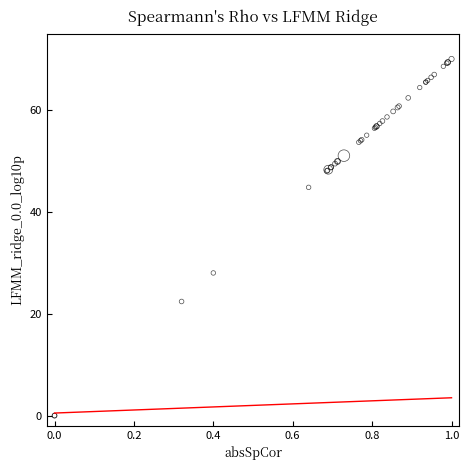

What Y value in the scatter plot is closest to 35?

28.0